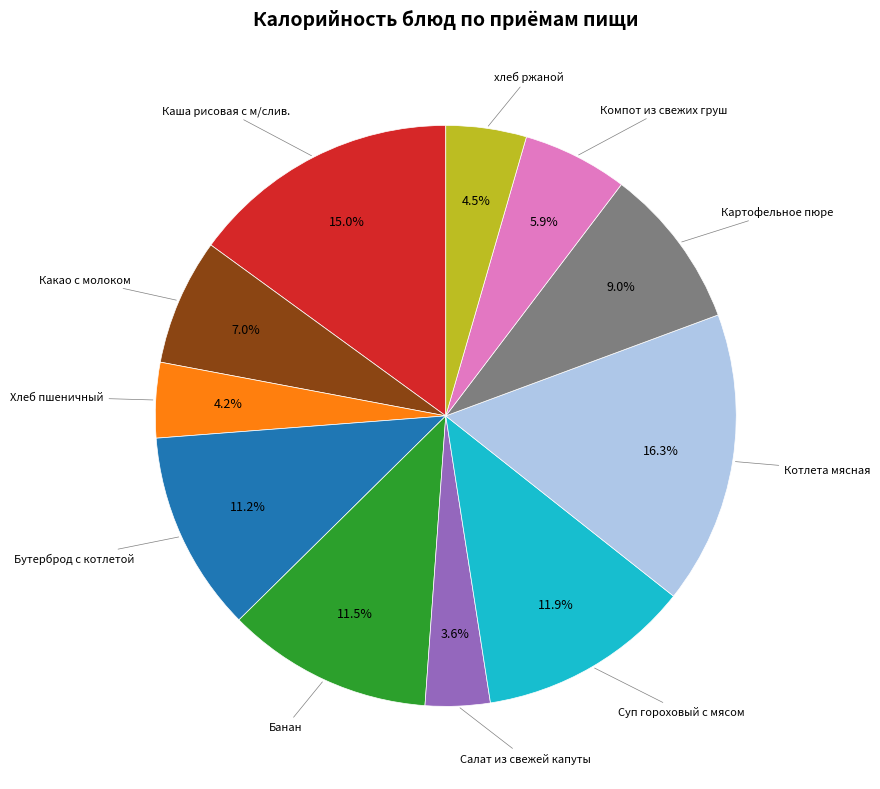

Is there any slice that represents more than half of the pie?

No